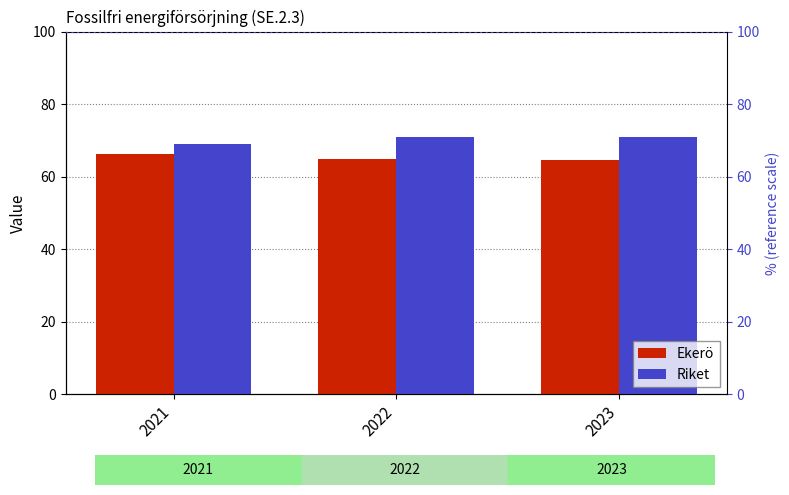

How many groups of bars are there?

3